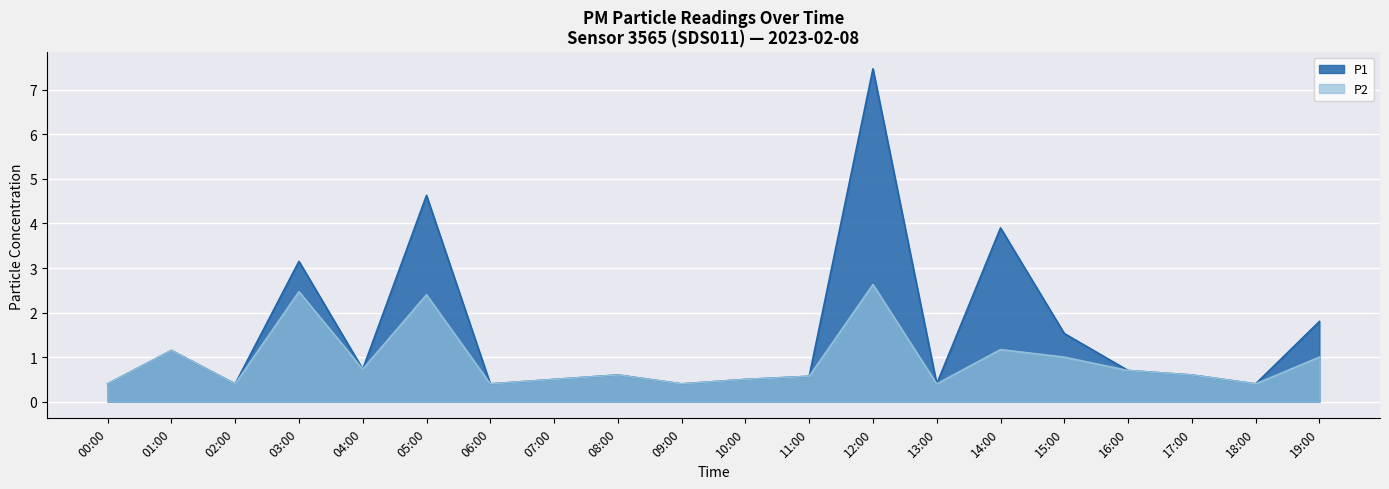

Which series has the largest total across all categories?

P1